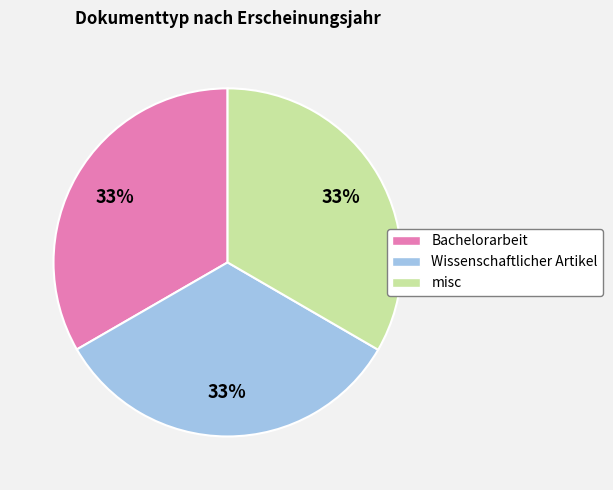

The Bachelorarbeit slice represents 33% of the pie. True or false?

True